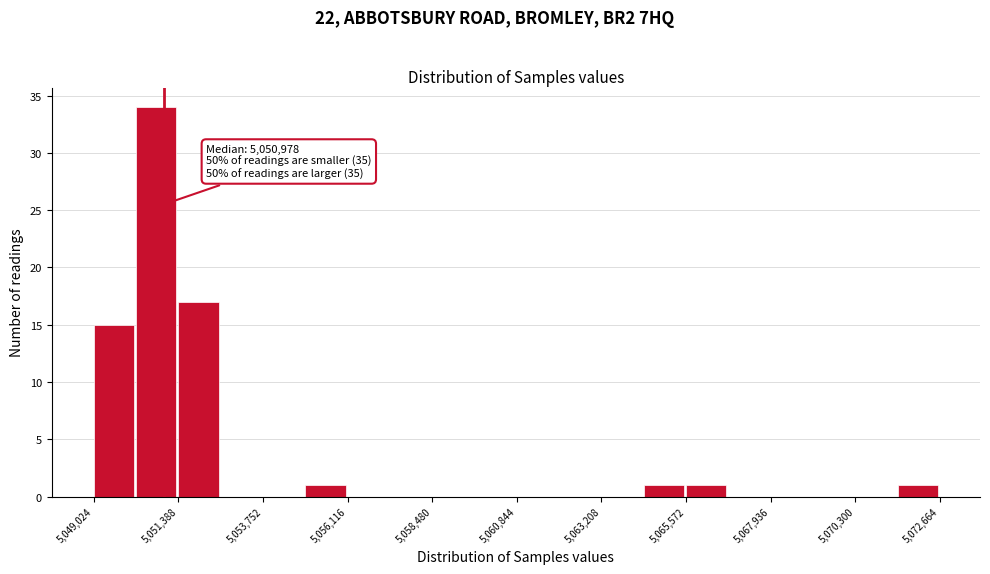

Around what value on the x-axis is the tallest bar? Give the approximate position of its centre, as read against the axis.

5051000